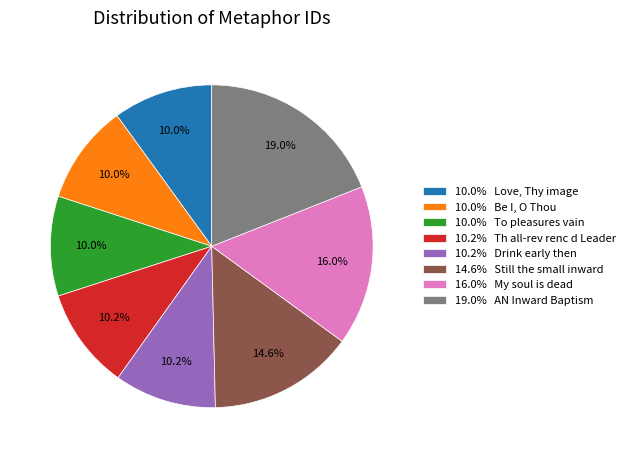

What portion of the pie excludes 14.6% Still the small inward?

85.4%